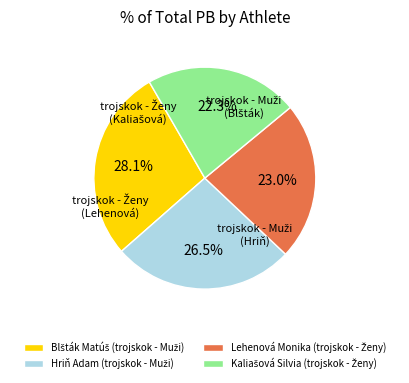

Does any single category account for the majority?

No